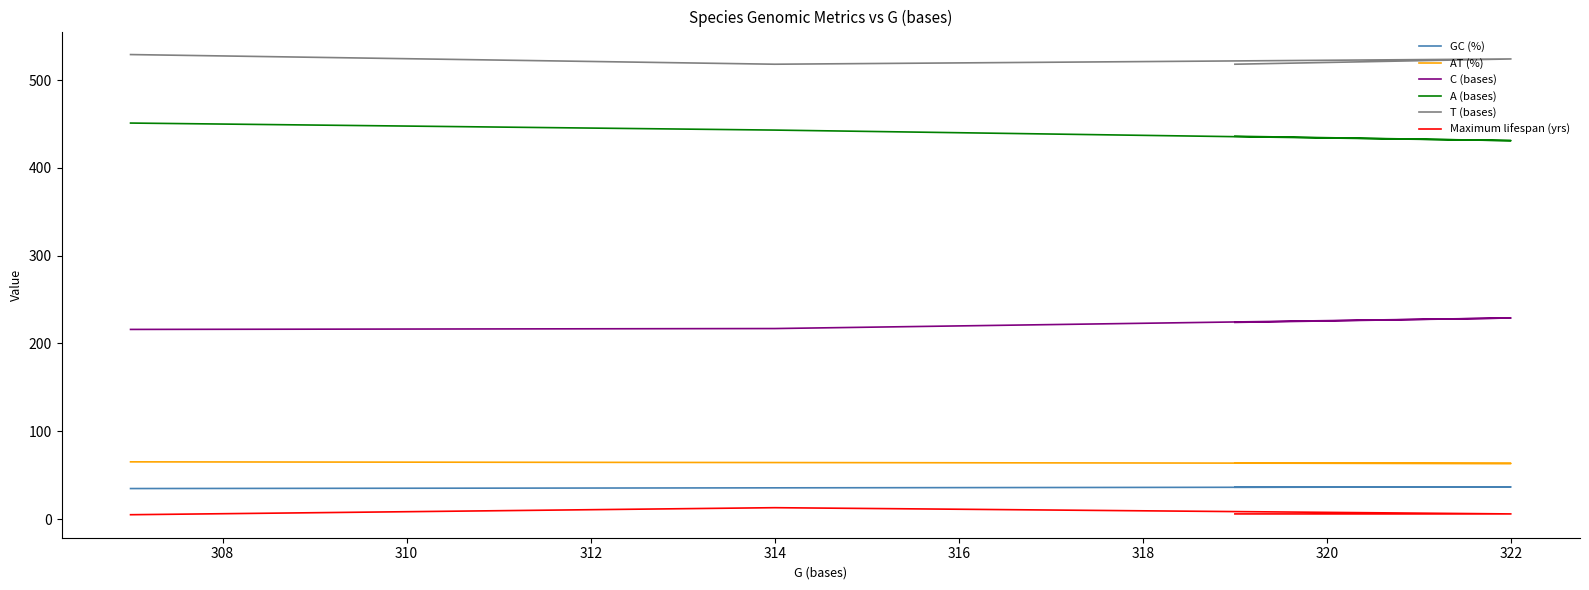

True or false: C (bases) has more than 2 interior local peaks.

False